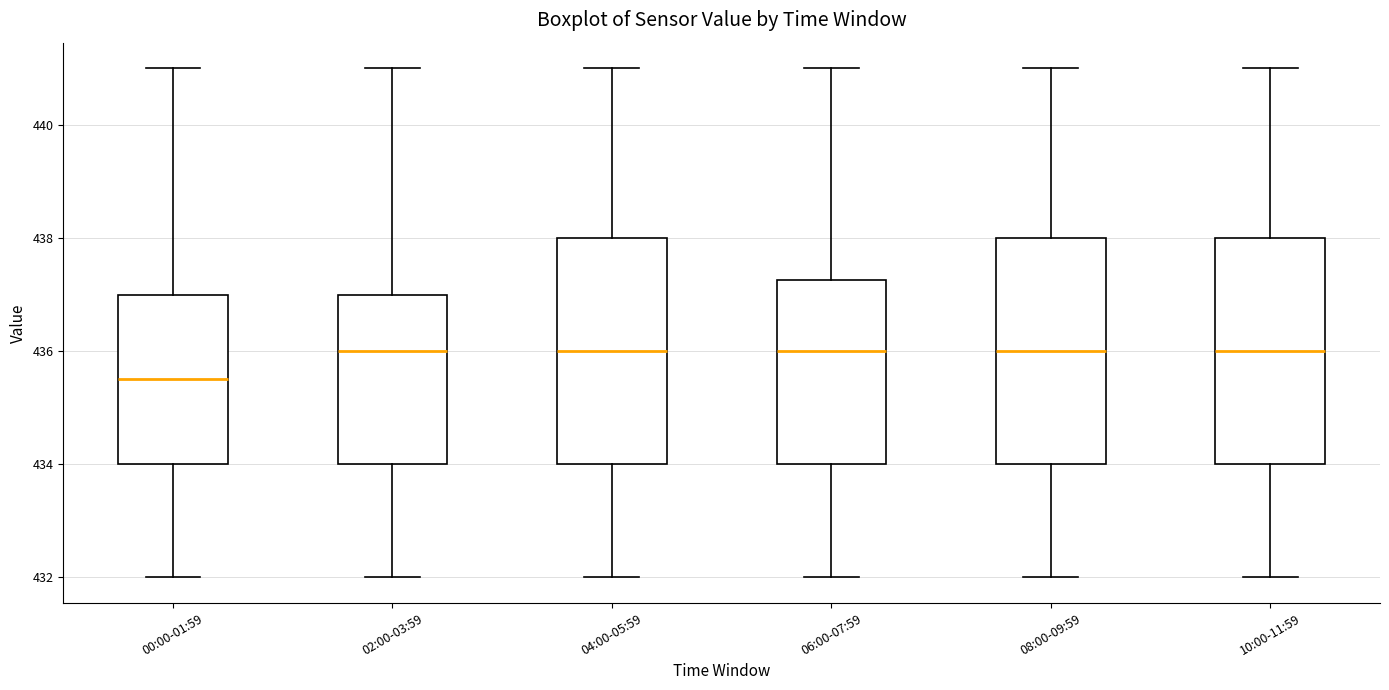

Reading left to right, read every box against the y-axis: the position of its median line, the range the box covers, and the ends of its whiskers. The values are not printed on the chart, so give them approximately, as read against the axis.

00:00-01:59: median 435.6, box 434.0 to 437.0, whiskers 432.0 to 441.0
02:00-03:59: median 436.0, box 434.0 to 437.0, whiskers 432.0 to 441.0
04:00-05:59: median 436.0, box 434.0 to 438.0, whiskers 432.0 to 441.0
06:00-07:59: median 436.0, box 434.0 to 437.2, whiskers 432.0 to 441.0
08:00-09:59: median 436.0, box 434.0 to 438.0, whiskers 432.0 to 441.0
10:00-11:59: median 436.0, box 434.0 to 438.0, whiskers 432.0 to 441.0